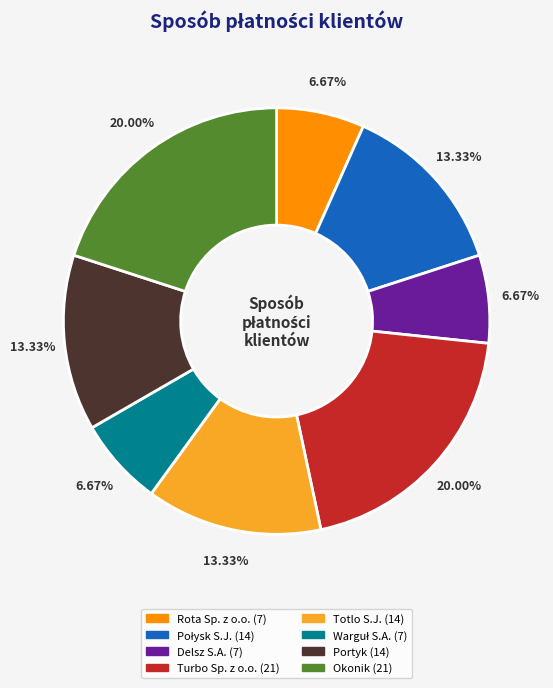

Is there any slice that represents more than half of the pie?

No